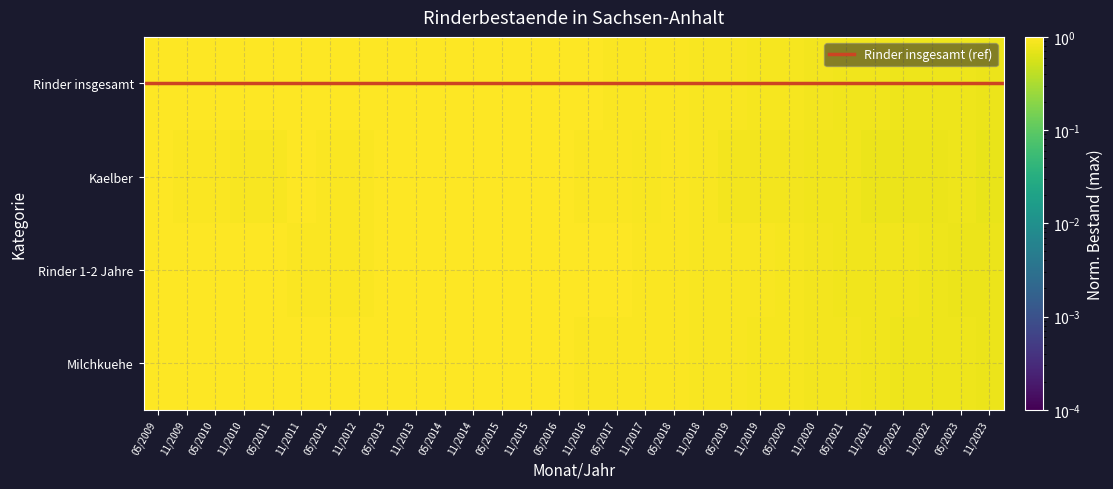

At which category is the sum across all series the highest?

11/2014